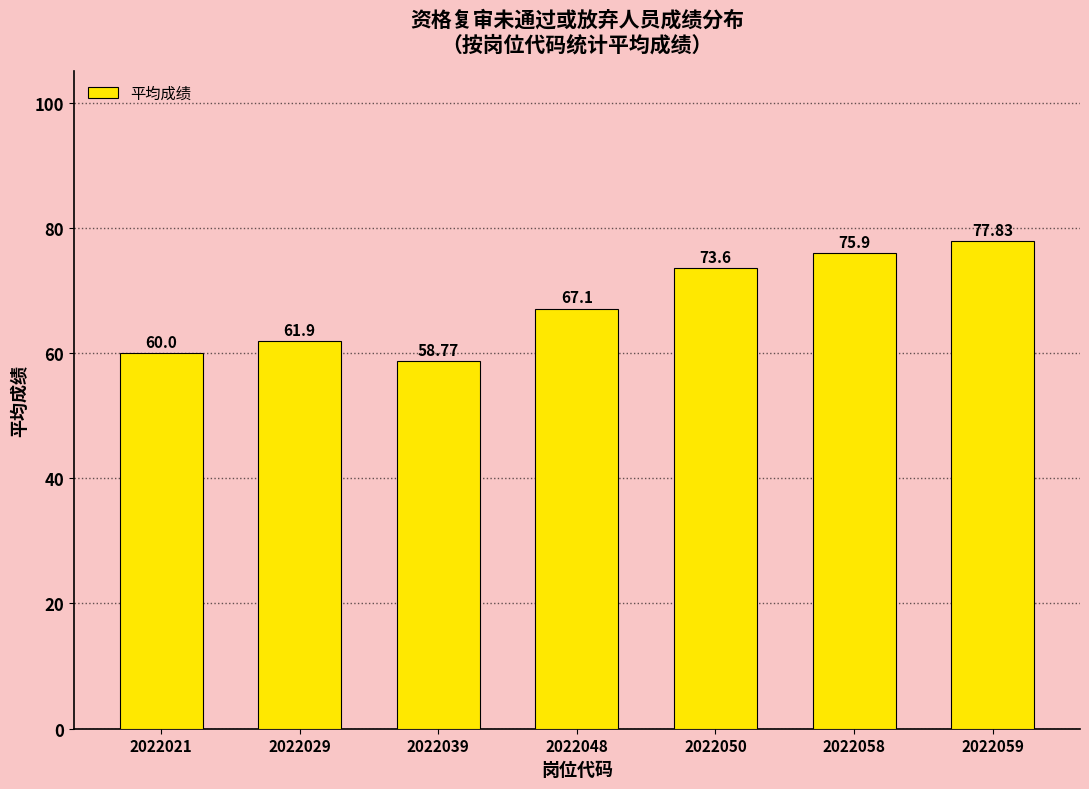

Reading left to right, extract all data points from this chart.

2022021=60.0	2022029=61.9	2022039=58.8	2022048=67.1	2022050=73.6	2022058=75.9	2022059=77.8